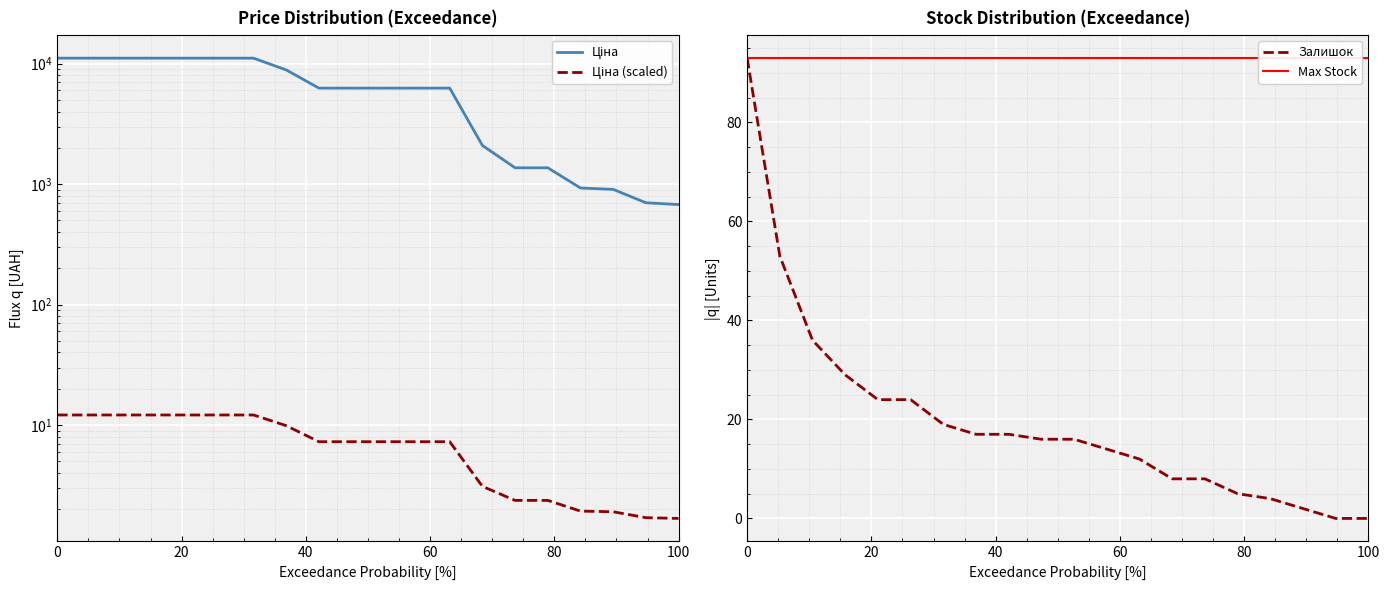

Rank the series by their maximum value, from lowest to highest.

Ціна (scaled), Залишок, Max Stock, Ціна